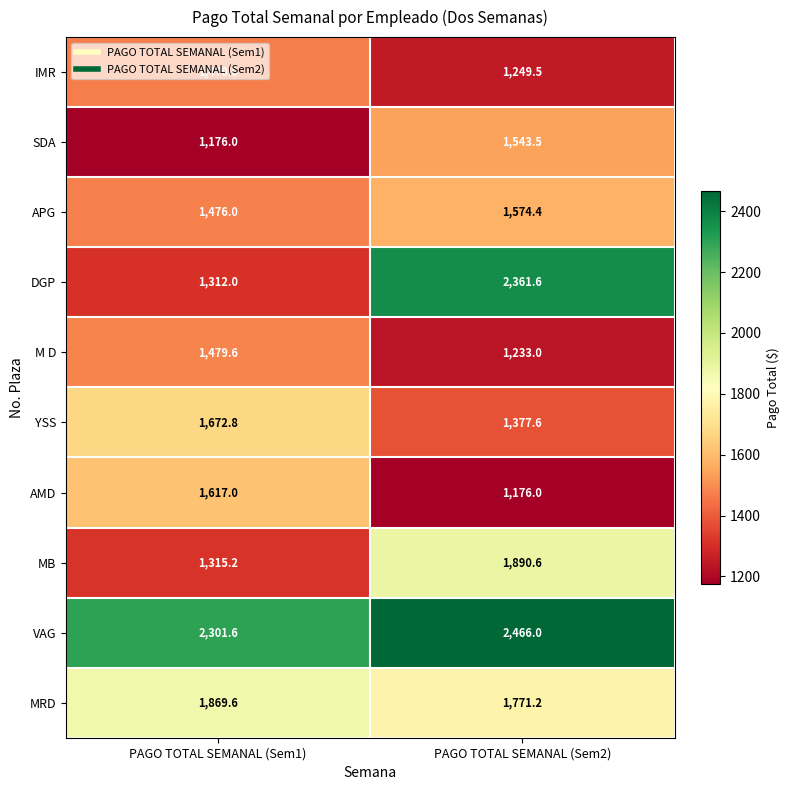

Which series has the widest spread of values?

DGP